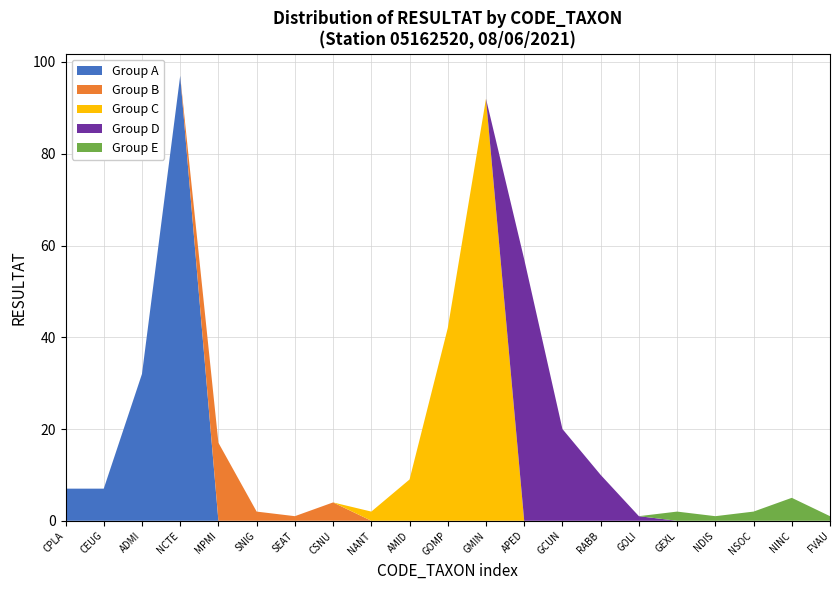

Reading left to right, list all the values displayed in this chart.

CPLA=7	CEUG=7	ADMI=32	NCTE=97	MPMI=17	SNIG=2	SEAT=1	CSNU=4	NANT=2	AMID=9	GOMP=42	GMIN=92	APED=57	GCUN=20	RABB=10	GOLI=1	GEXL=2	NDIS=1	NSOC=2	NINC=5	FVAU=1